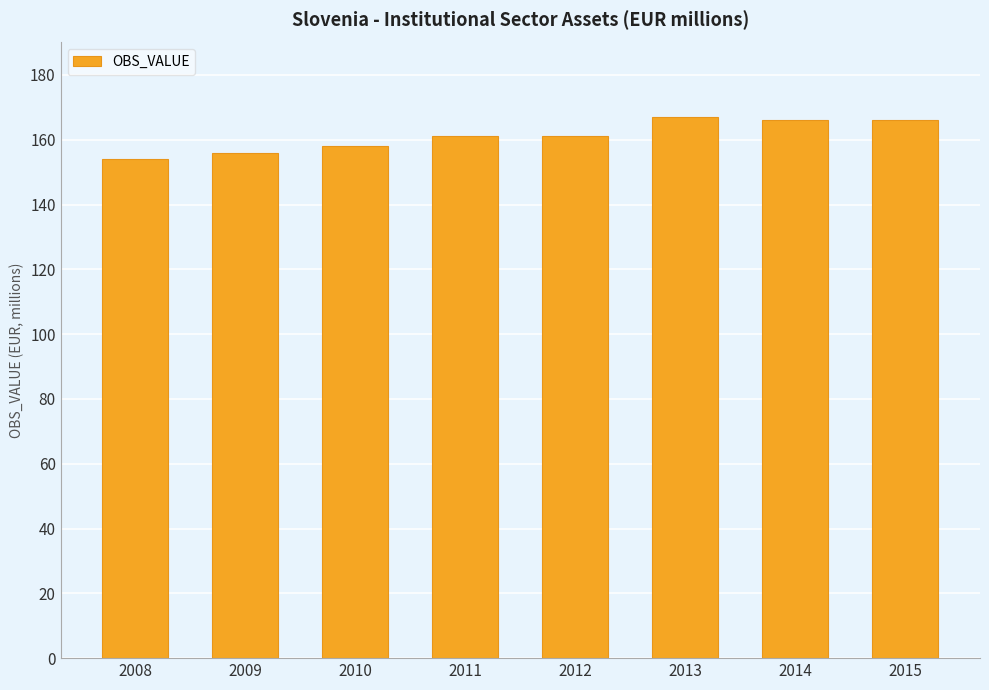

What is the difference between the maximum and second lowest values?

11